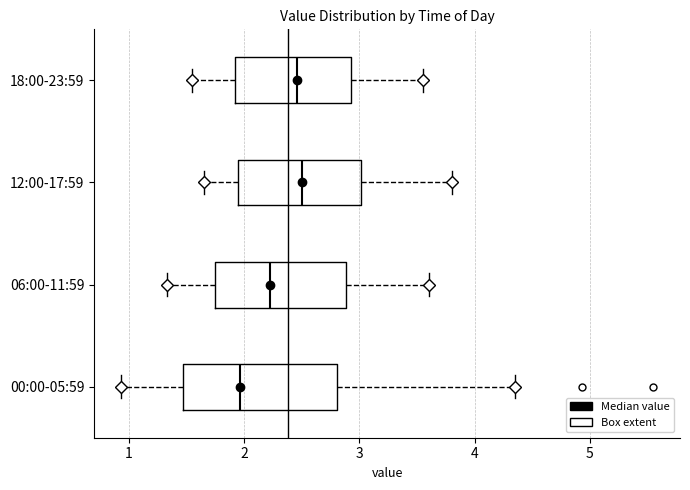

Reading bottom to top, transcribe this box plot: for each box, give where its median line is, the range the box spans, and where its two whiskers end, as read against the x-axis. The values are not printed on the chart, so give them approximately, as read against the axis.

00:00-05:59: median 2.0, box 1.5 to 2.8, whiskers 0.9 to 4.4
06:00-11:59: median 2.2, box 1.7 to 2.9, whiskers 1.3 to 3.6
12:00-17:59: median 2.5, box 1.9 to 3.0, whiskers 1.7 to 3.8
18:00-23:59: median 2.5, box 1.9 to 2.9, whiskers 1.6 to 3.6